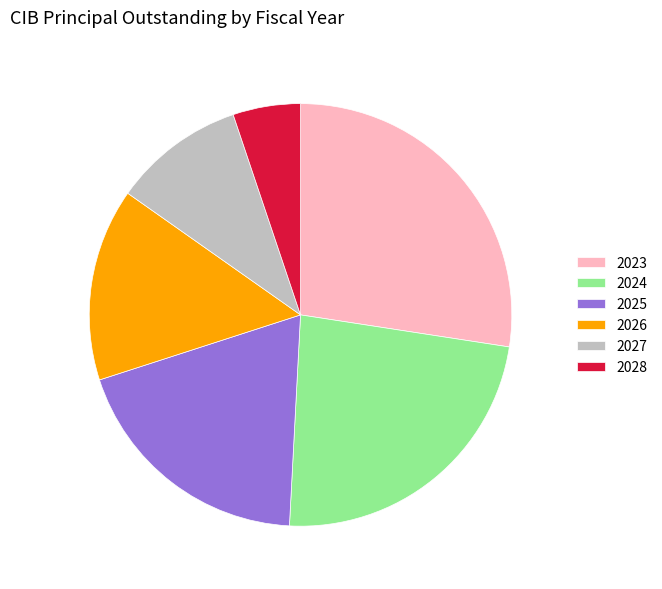

Count the number of slices in the pie.

6